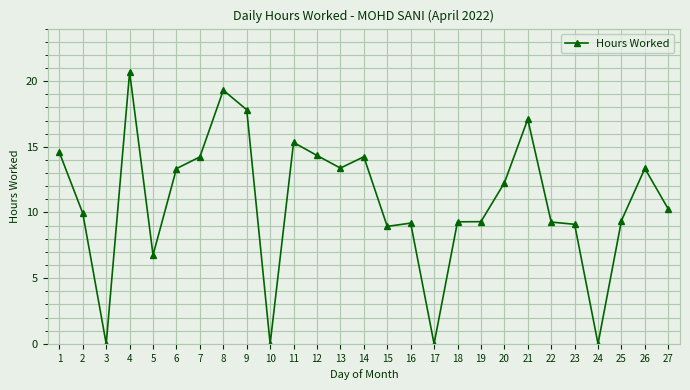

What is the value of the 15th point from the left?

8.9